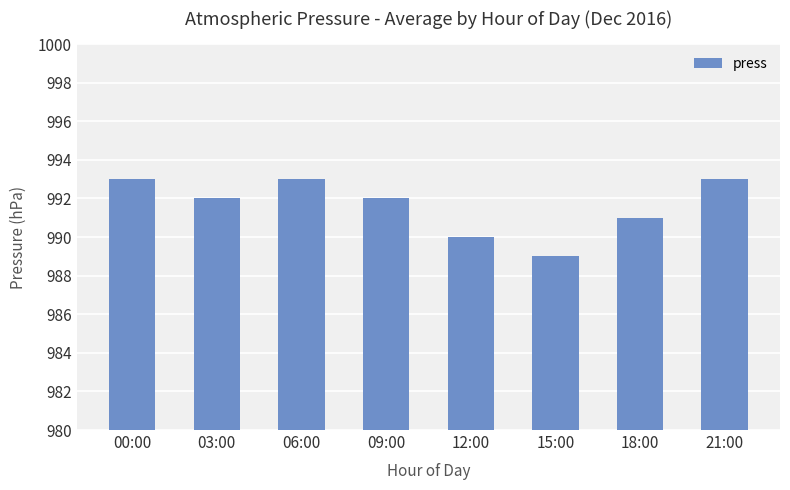

What is the difference between the maximum and minimum values?

4